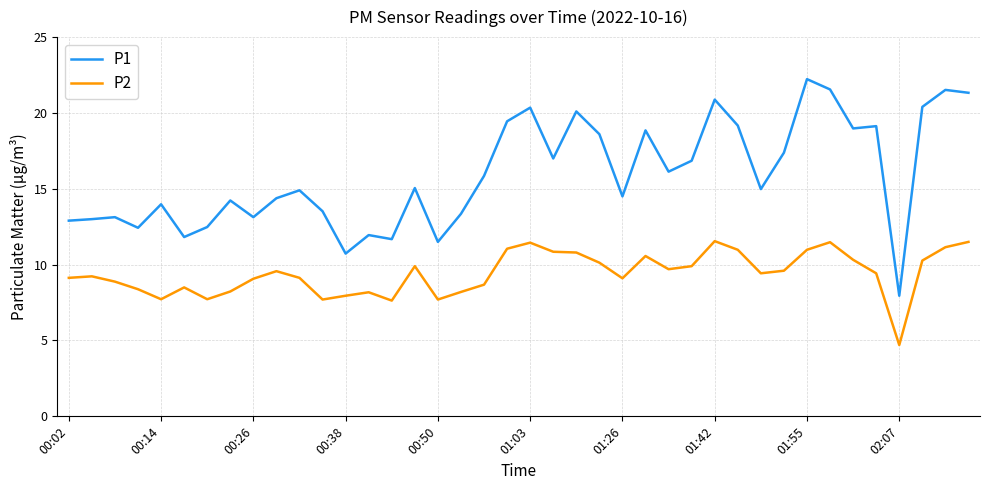

What is the smallest value displayed?

4.7